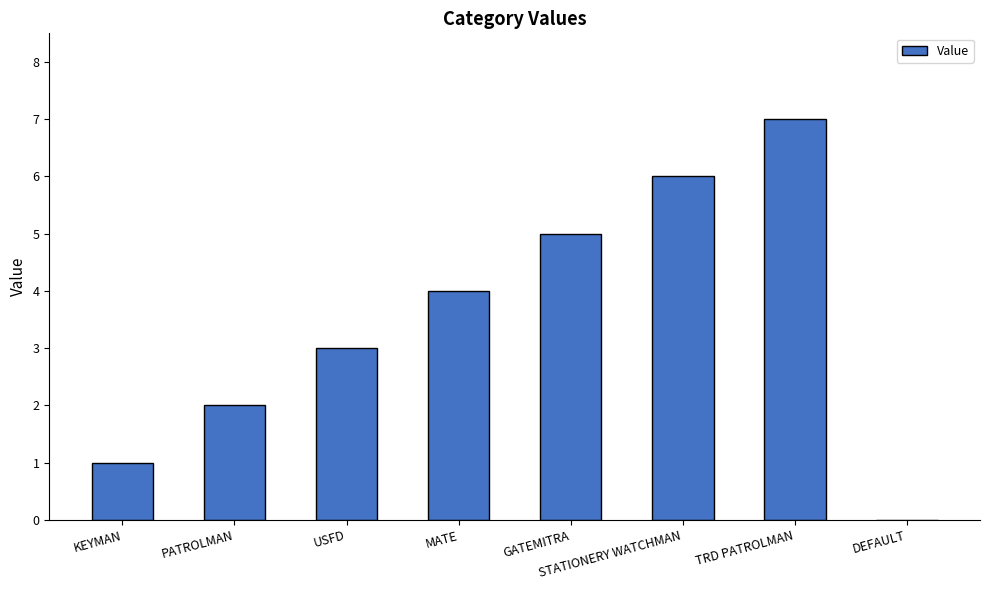

Reading left to right, transcribe all the data shown in this chart.

KEYMAN=1	PATROLMAN=2	USFD=3	MATE=4	GATEMITRA=5	STATIONERY WATCHMAN=6	TRD PATROLMAN=7	DEFAULT=0